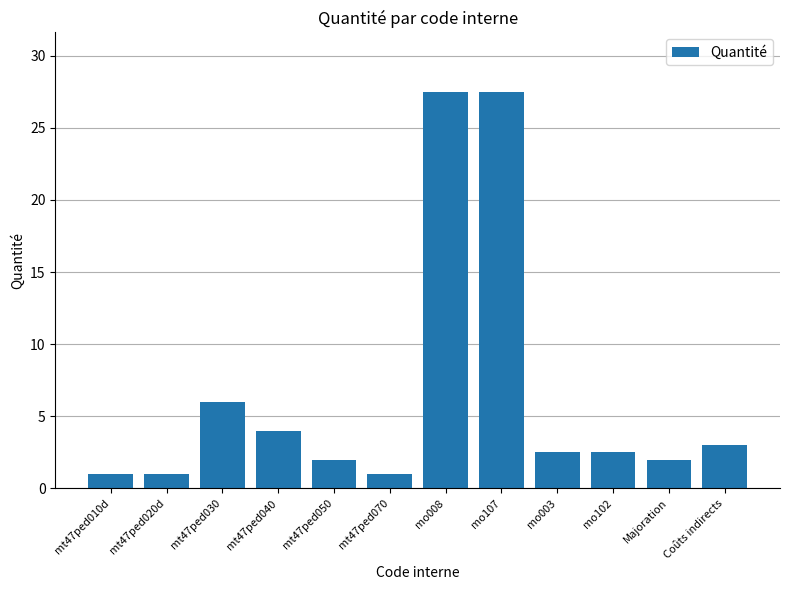

What is the difference between the values at Majoration and mt47ped020d?

1.0